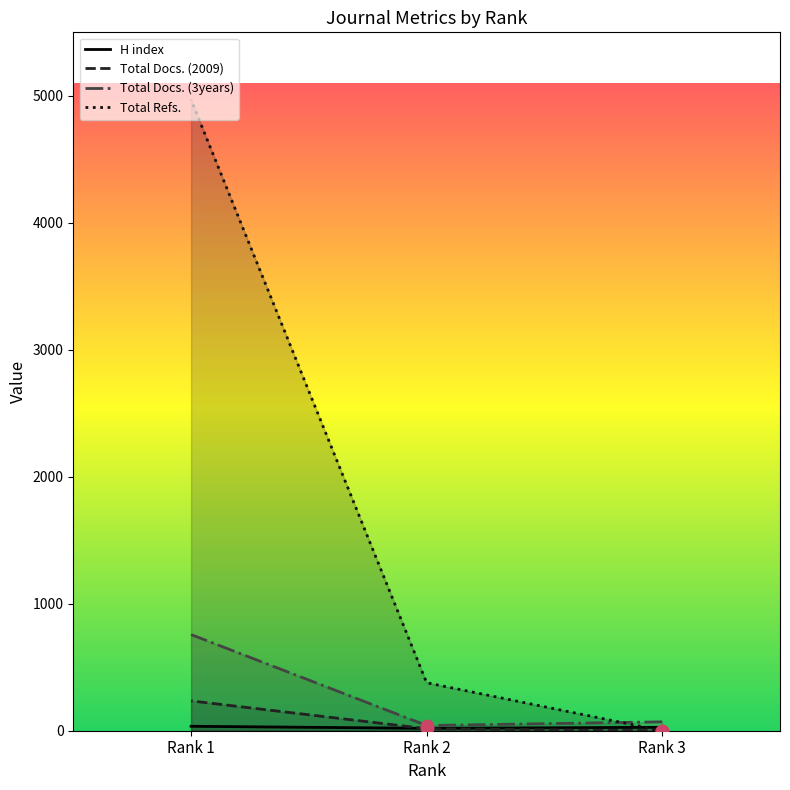

At how many categories does at least one series exceed 2407?

1